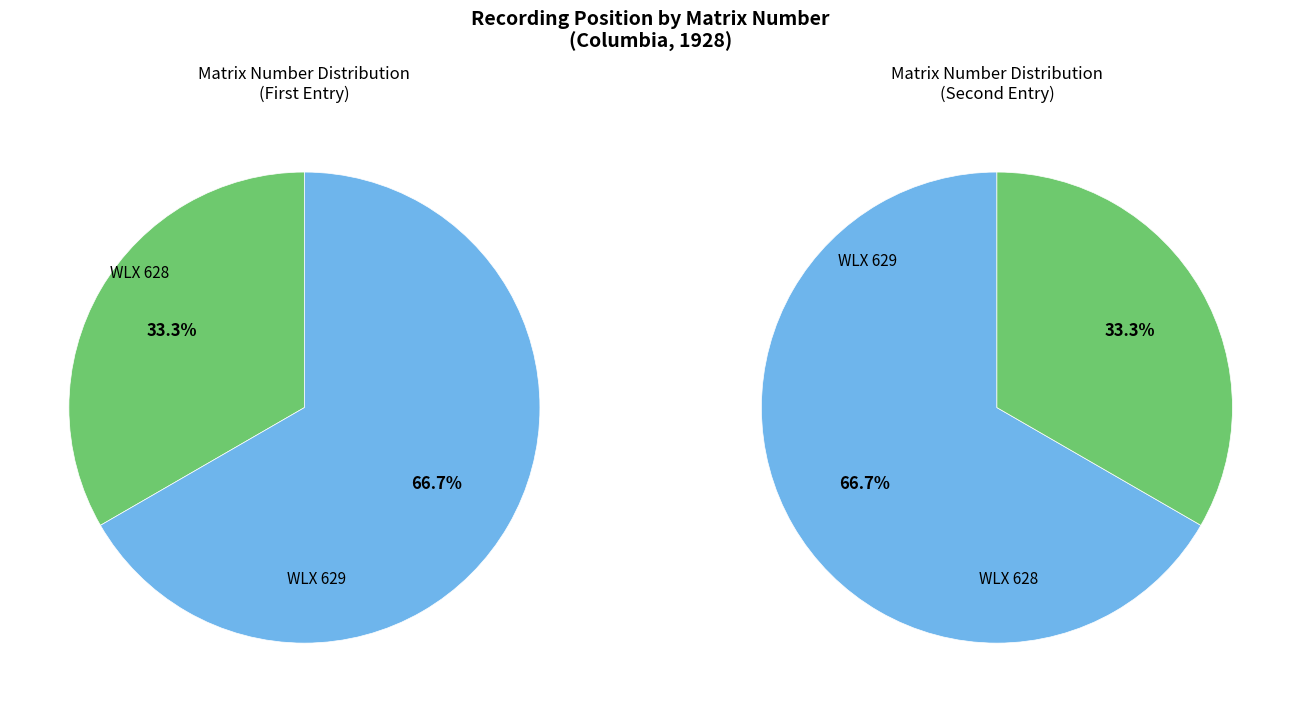

What is the largest slice in the pie chart?

WLX 629